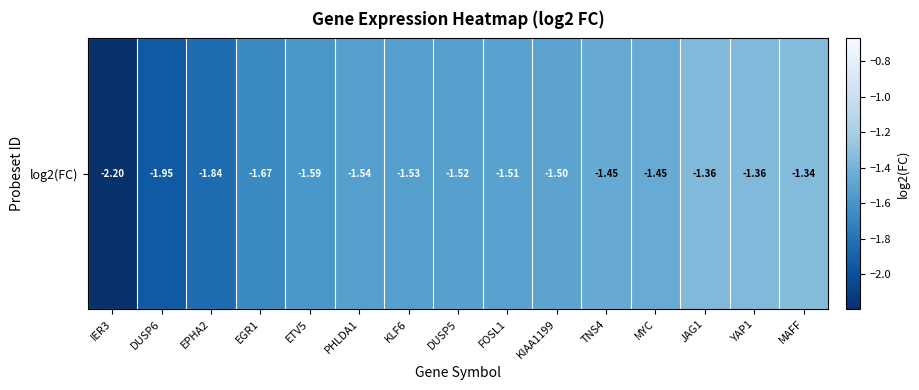

Reading right to left, transcribe all the data shown in this chart.

-1.3	-1.4	-1.4	-1.5	-1.5	-1.5	-1.5	-1.5	-1.5	-1.5	-1.6	-1.7	-1.8	-1.9	-2.2